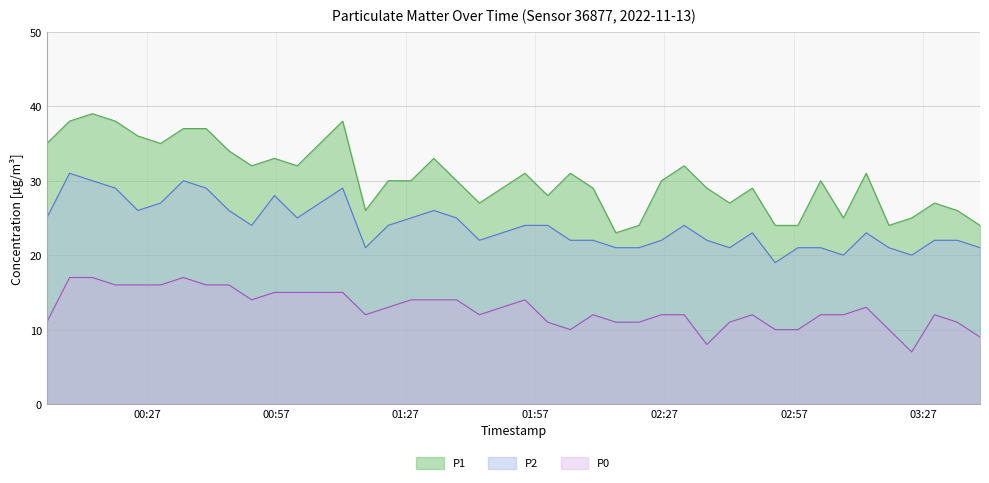

What position from the right is 2022-11-13T01:17:40?

27